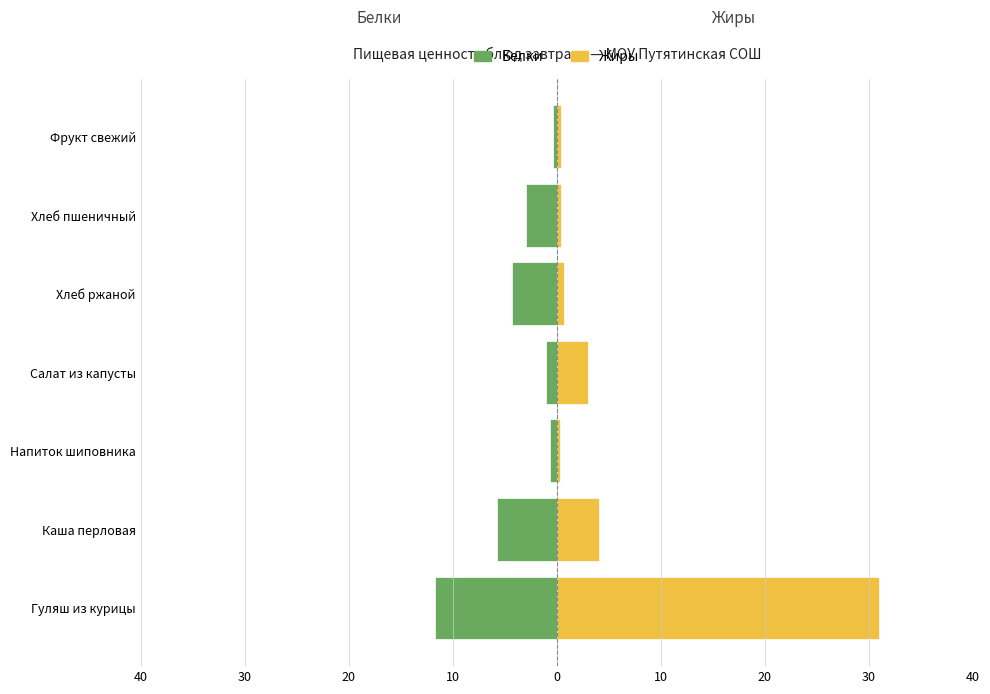

How many bars are there in total?

14